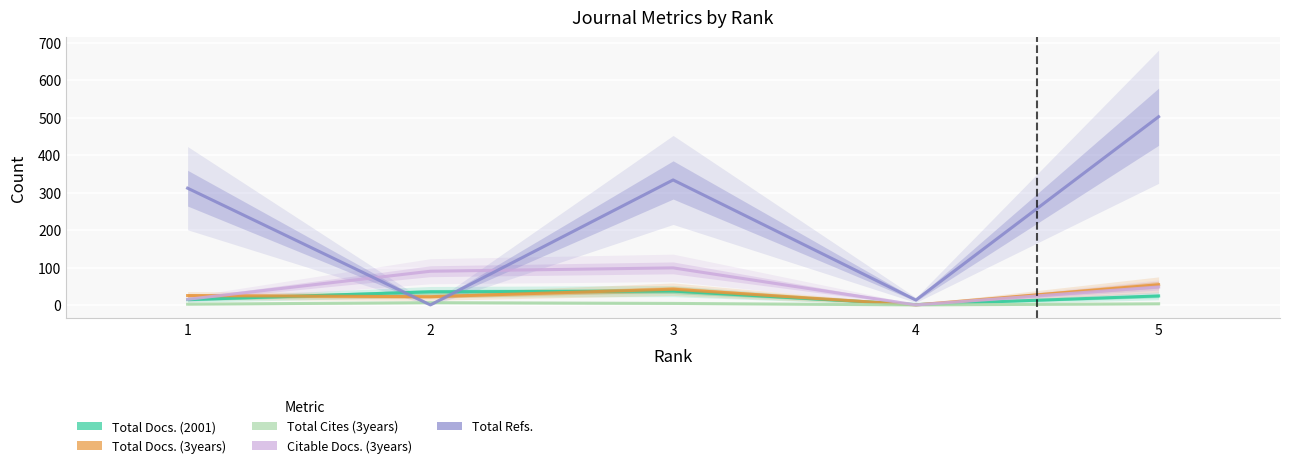

Rank the series by their maximum value, from lowest to highest.

Total Cites (3years), Total Docs. (2001), Total Docs. (3years), Citable Docs. (3years), Total Refs.